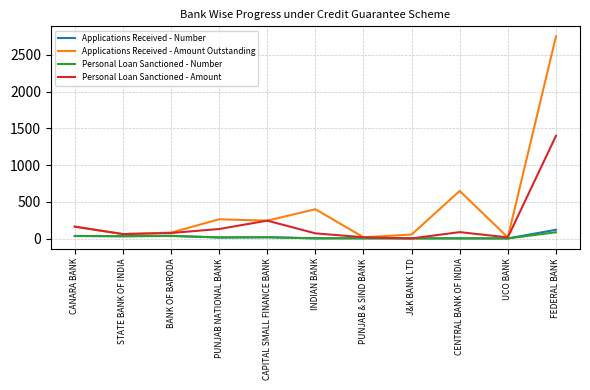

What is the maximum value for Personal Loan Sanctioned - Amount?

1396.5